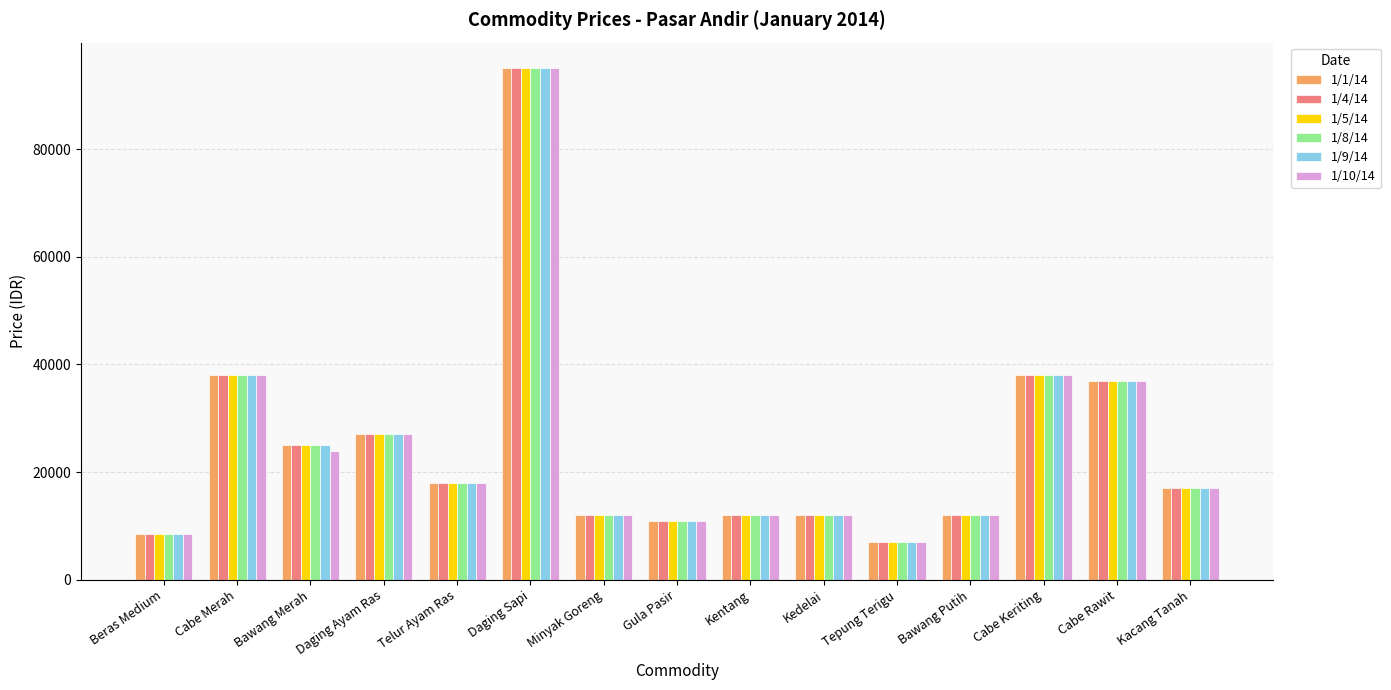

At how many categories does at least one series exceed 94183?

1